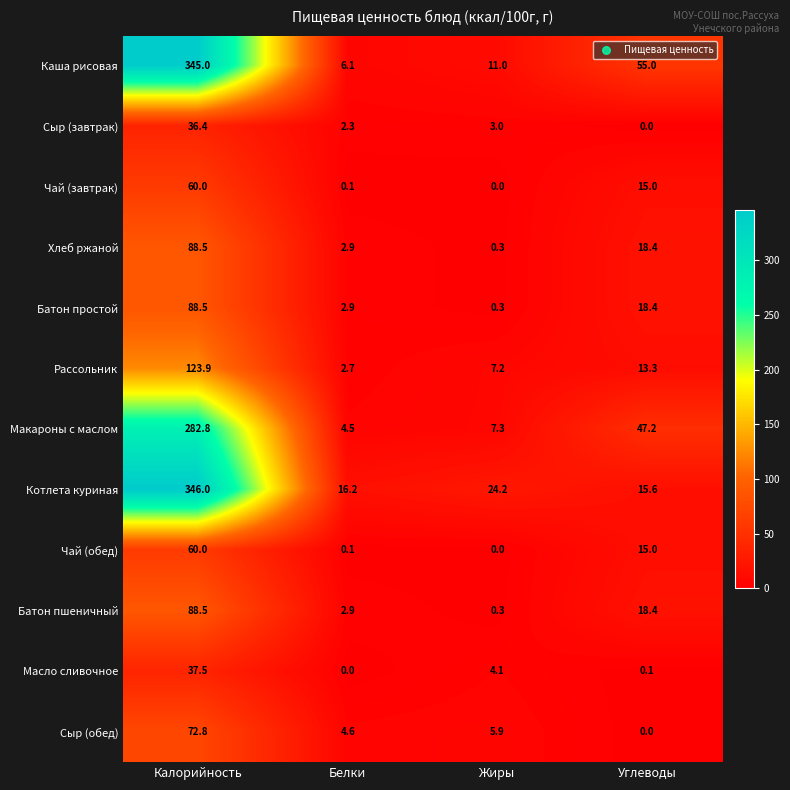

Is the value of Чай (завтрак) at Белки greater than the value of Макароны с маслом at Калорийность?

No